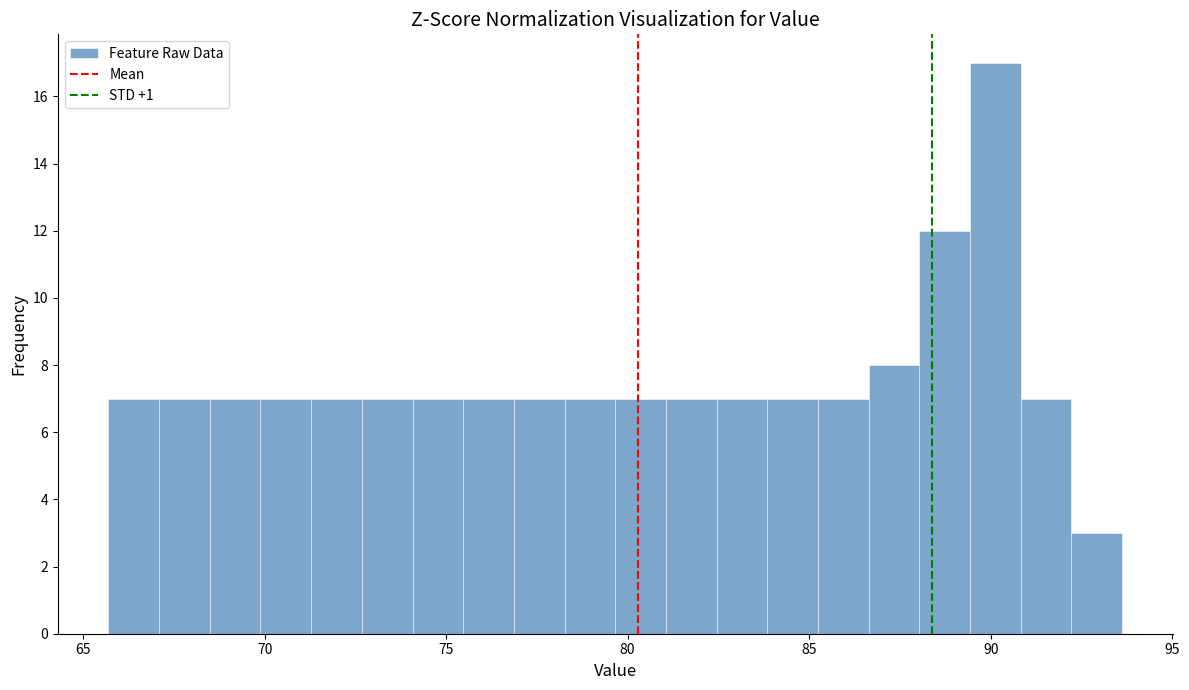

Read against the x-axis, roughly where is the centre of the tallest bar?

90.0